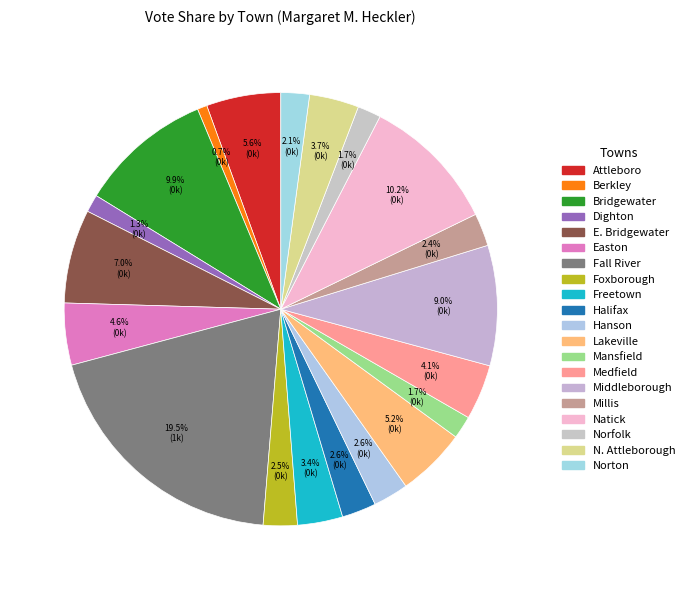

What percentage is the Easton slice, to the nearest percent?

5%